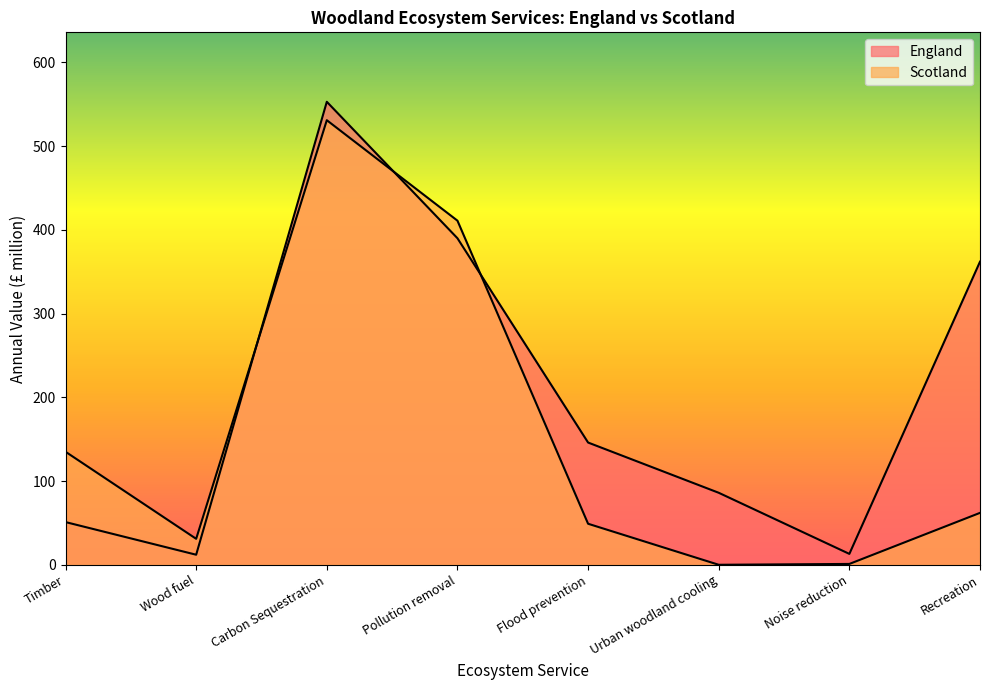

Reading left to right, what are all the values shown in this chart?

England: 51	12	553	390	146	86	13	362
Scotland: 135	31	531	411	49	0	1	62